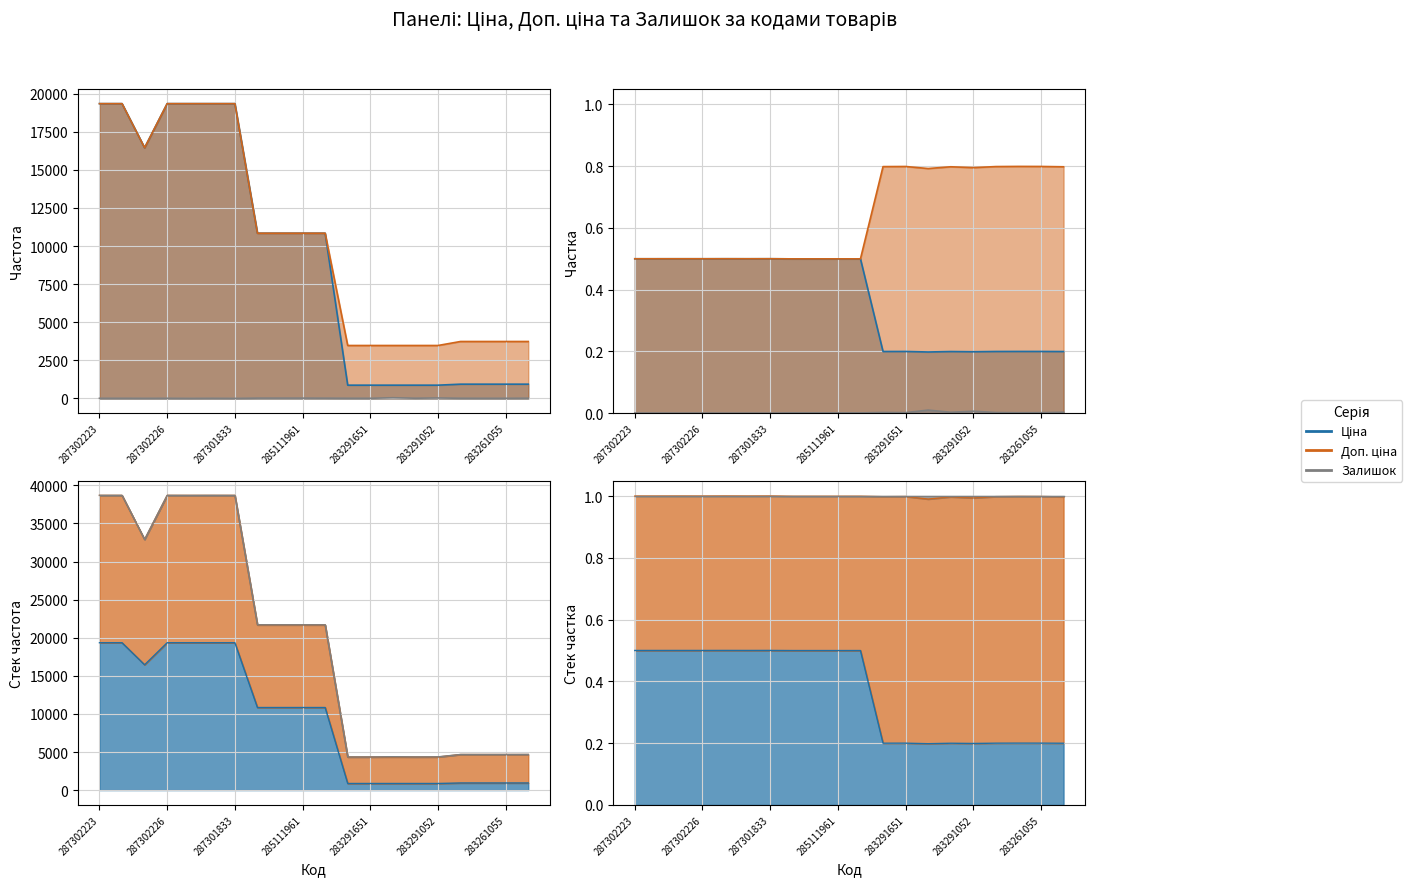

How many lines are shown in the chart?

3